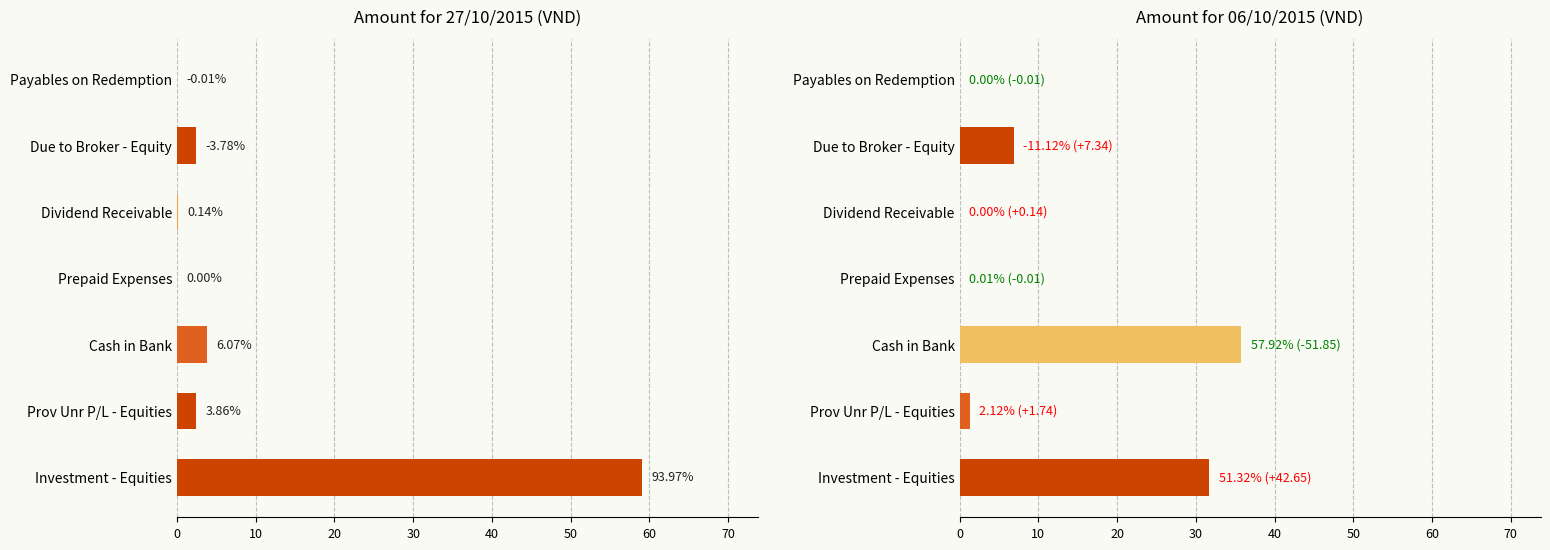

Which series has the largest range (max minus min)?

Amount for 27/10/2015